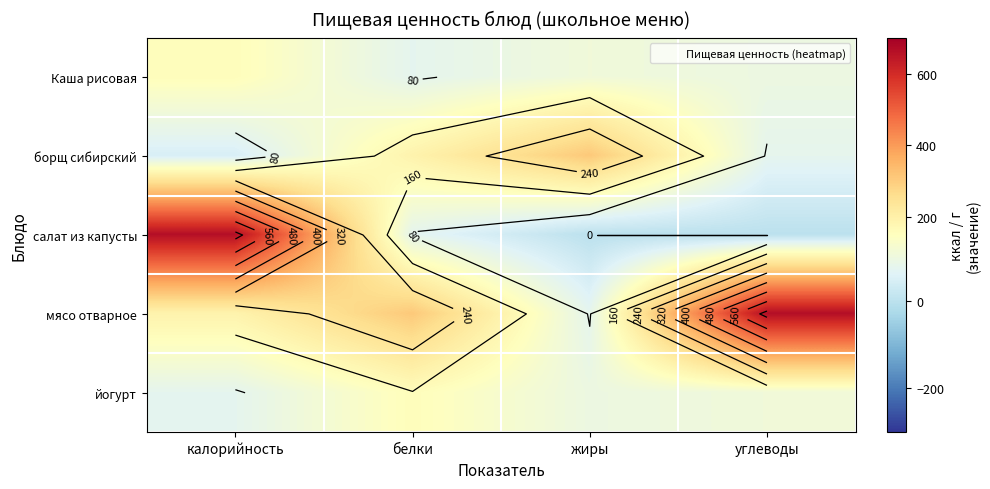

At which label does борщ сибирский first exceed 191?

жиры